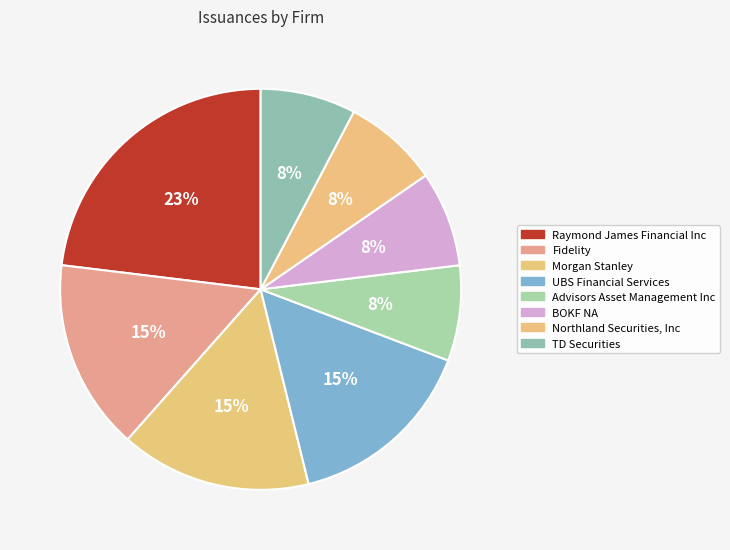

Count the number of slices in the pie.

8